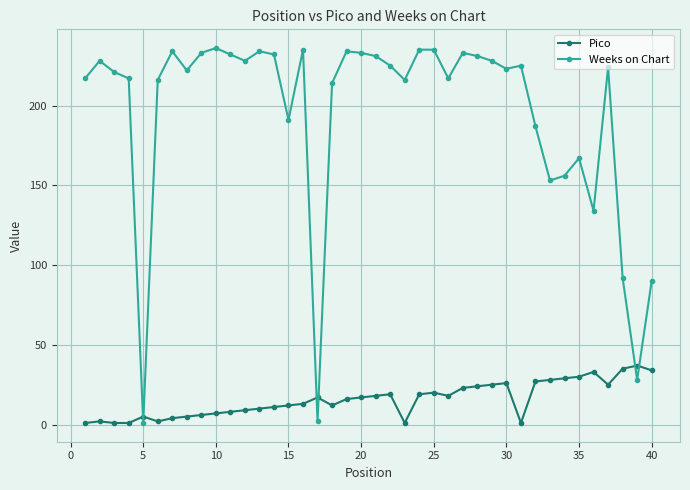

Does the chart display data point markers on the line(s)?

Yes